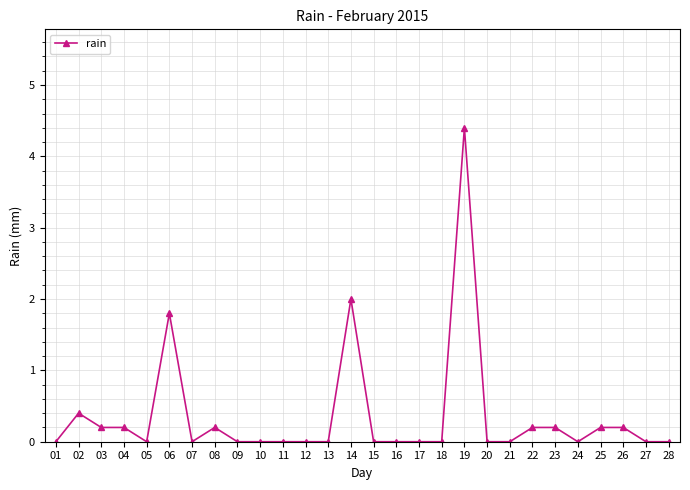

Reading left to right, extract all data points from this chart.

01=0.0	02=0.4	03=0.2	04=0.2	05=0.0	06=1.8	07=0.0	08=0.2	09=0.0	10=0.0	11=0.0	12=0.0	13=0.0	14=2.0	15=0.0	16=0.0	17=0.0	18=0.0	19=4.4	20=0.0	21=0.0	22=0.2	23=0.2	24=0.0	25=0.2	26=0.2	27=0.0	28=0.0